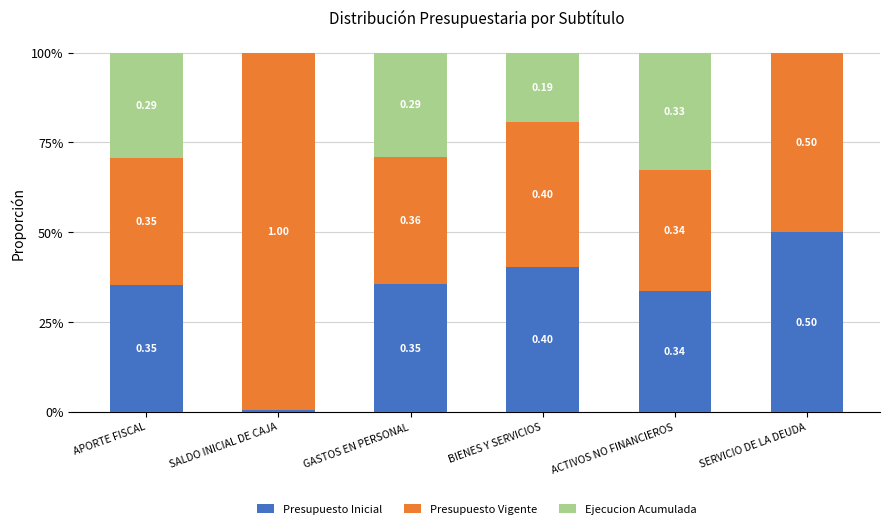

What is the label of the 4th bar from the right?

GASTOS EN PERSONAL